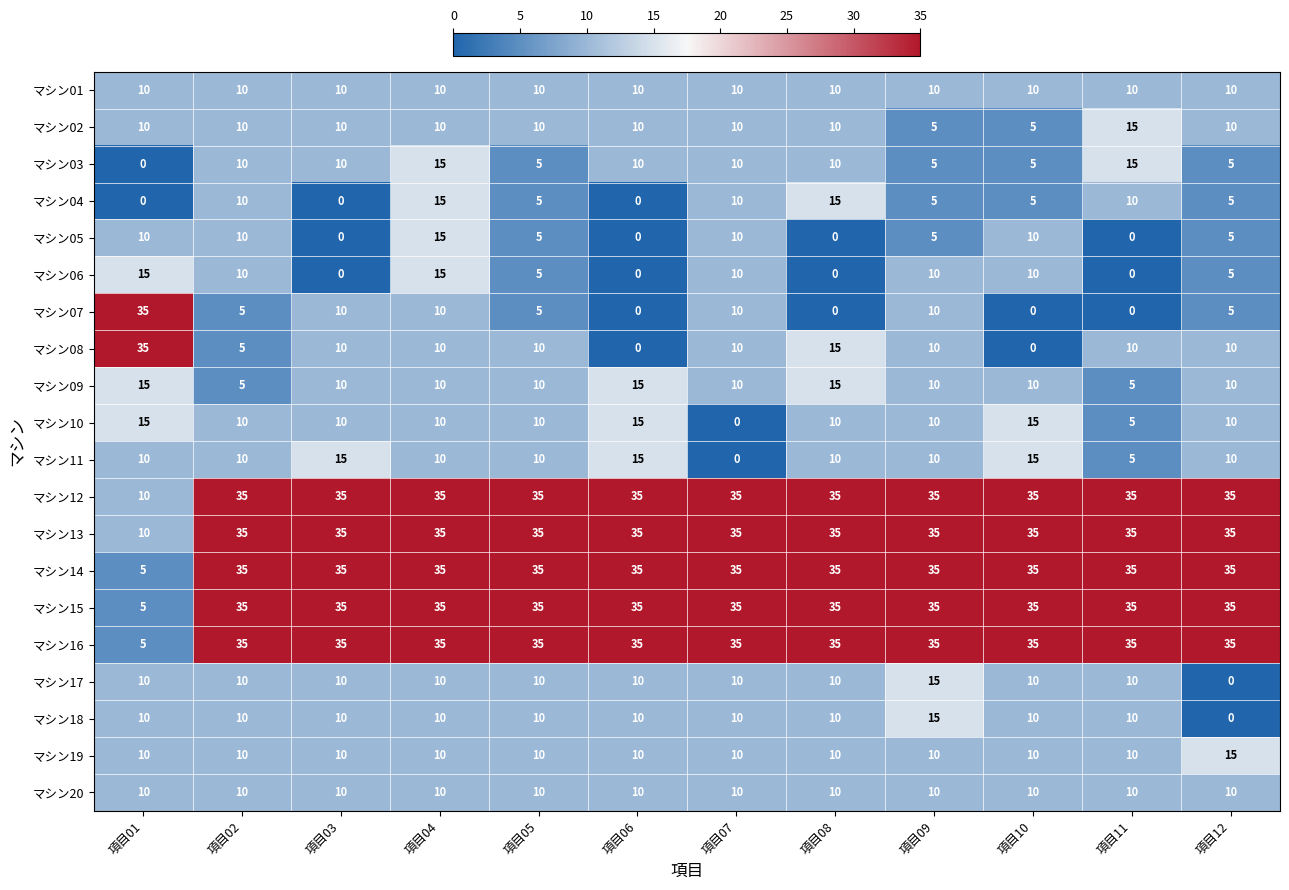

What is the difference between the highest and lowest values at 項目08?

35